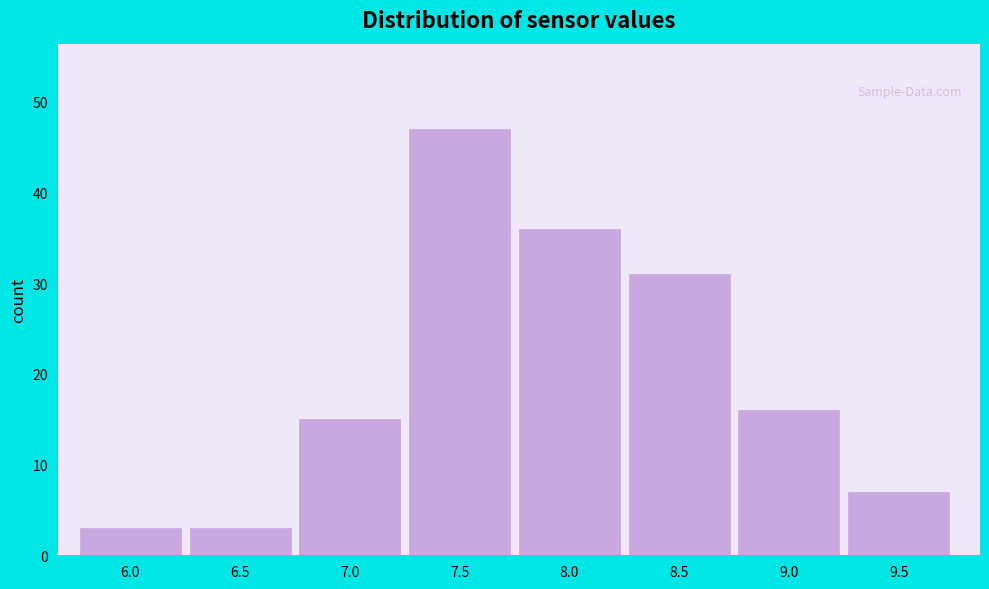

Reading left to right, extract all data points from this chart.

3	3	15	47	36	31	16	7